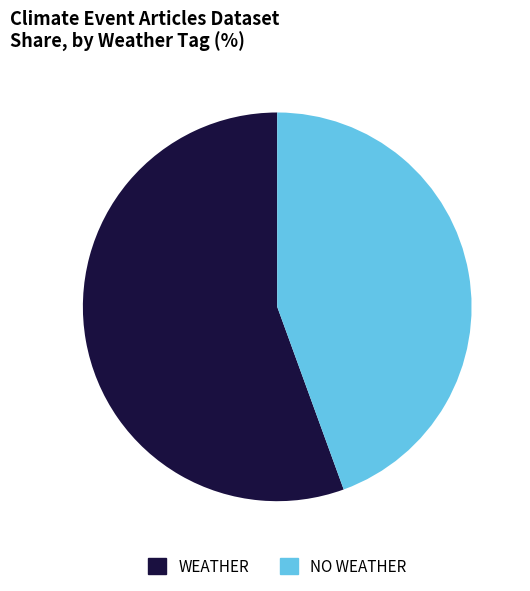

What is the largest slice in the pie chart?

WEATHER